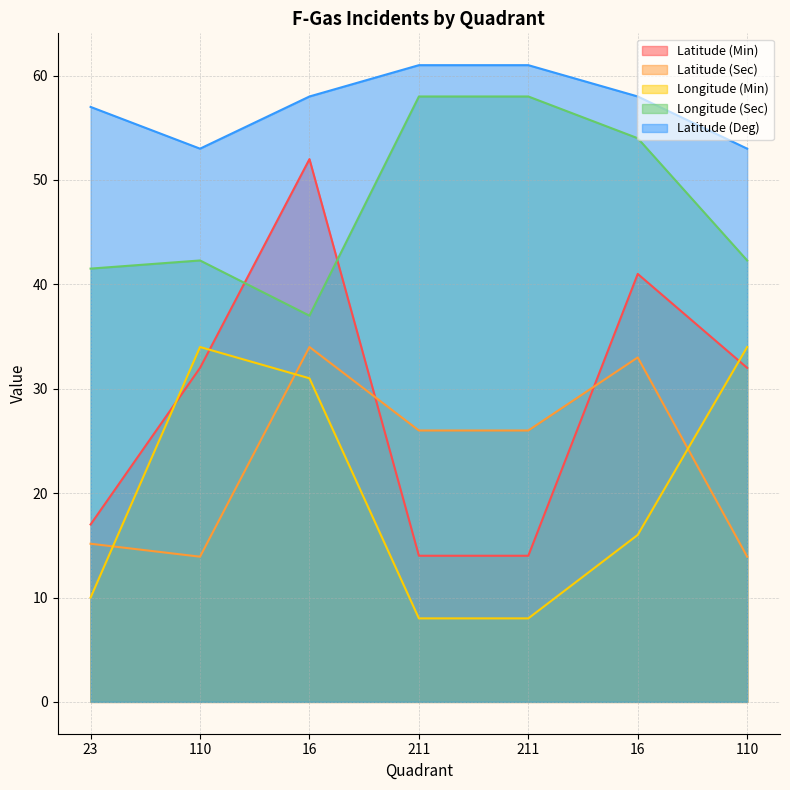

Which series has the largest total across all categories?

Latitude (Deg)